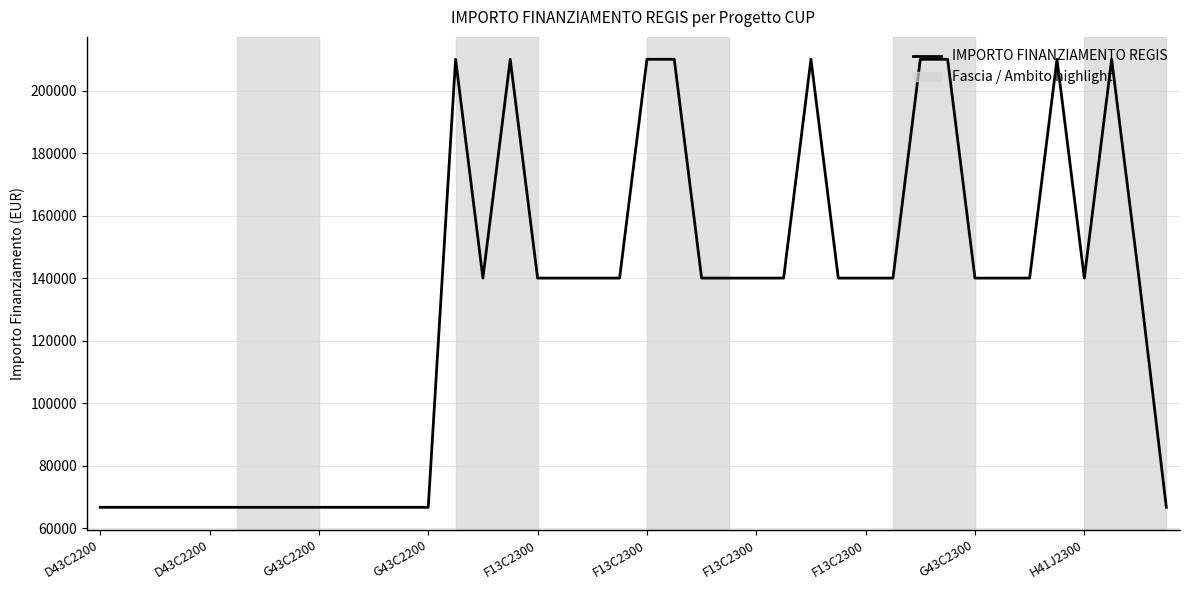

What is the maximum value shown in the chart?

210000.0